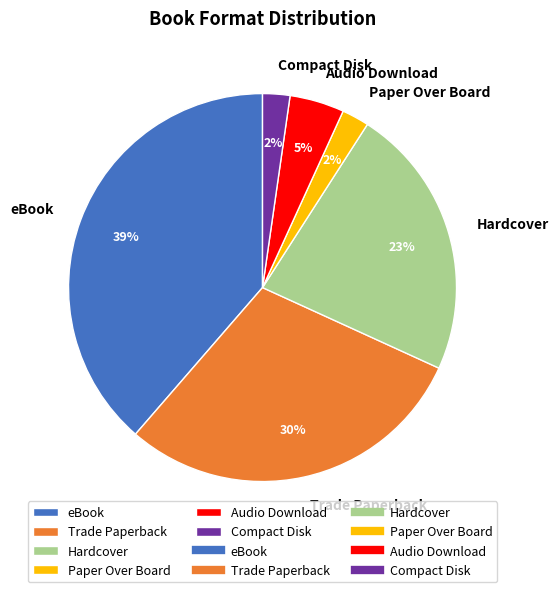

Count the number of slices in the pie.

6